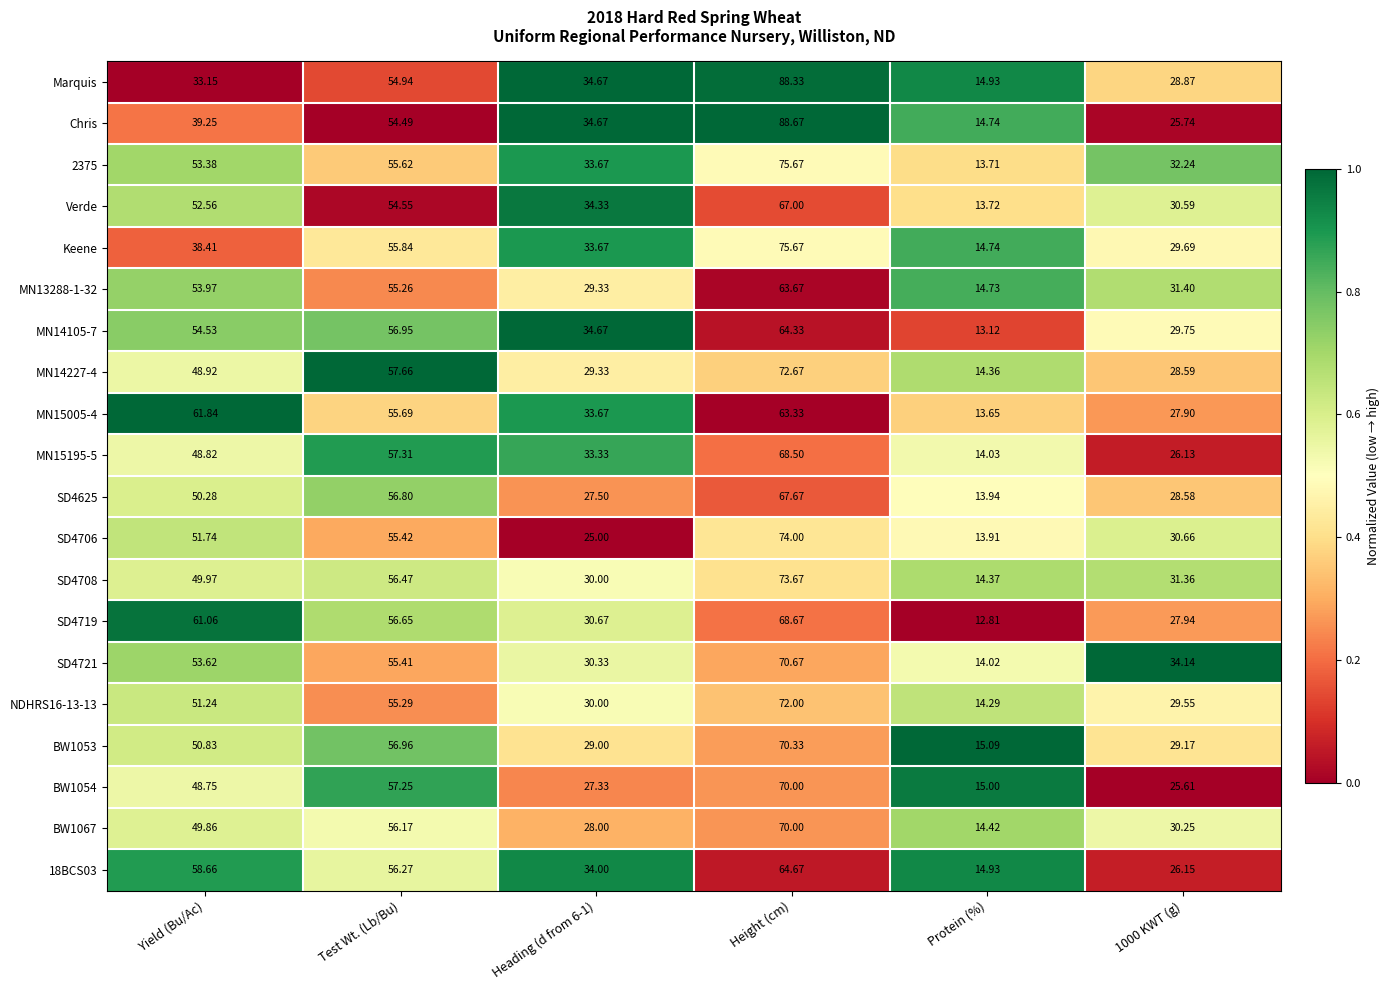

At which label does SD4708 first exceed 49?

Yield (Bu/Ac)